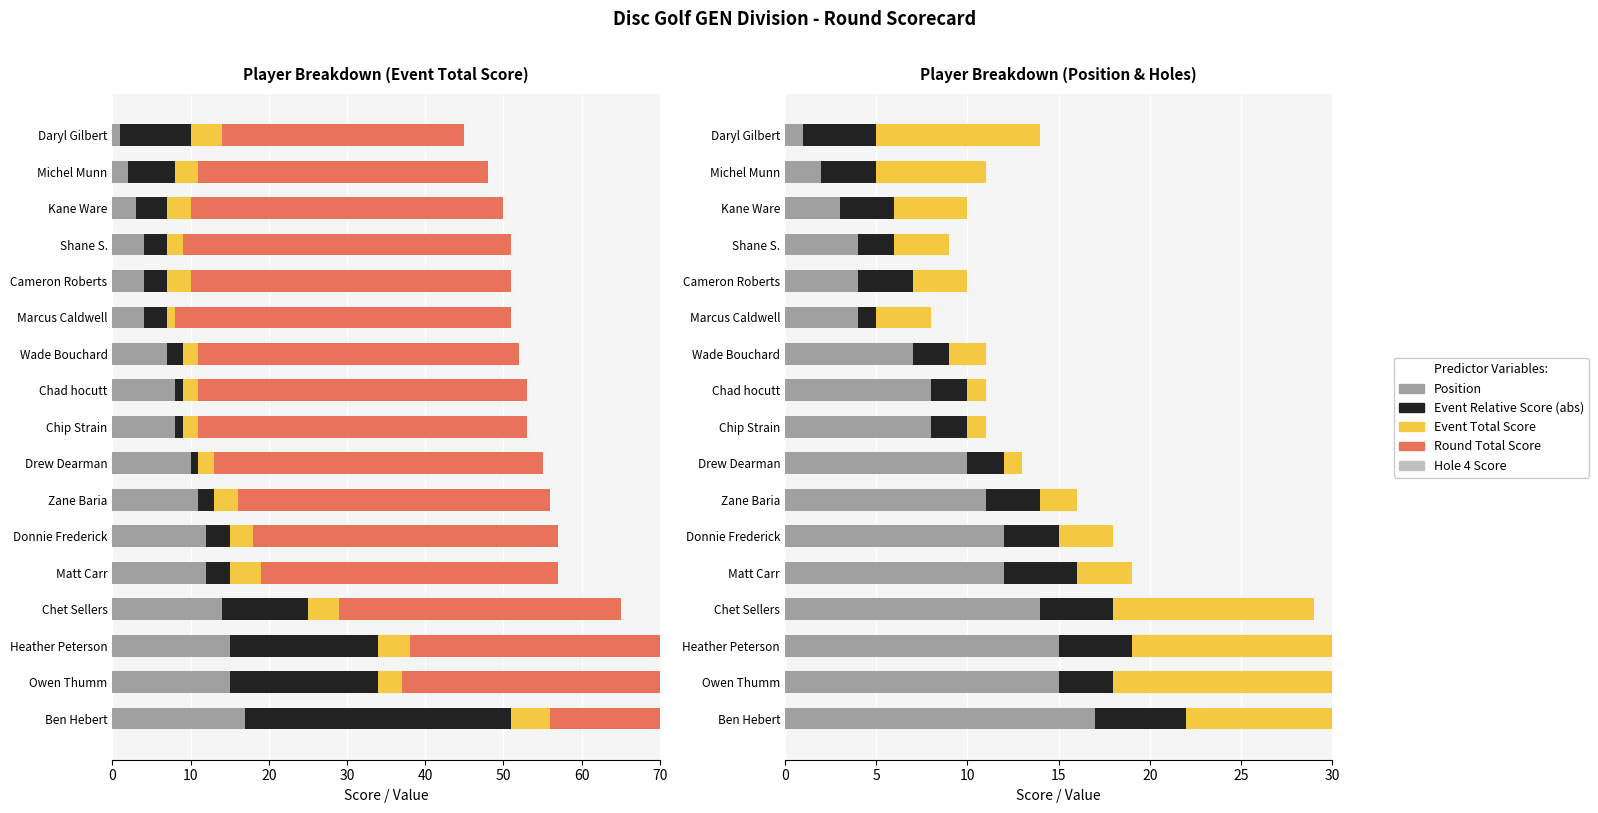

Reading right to left, transcribe all the data shown in this chart.

Position: 17	15	15	14	12	12	11	10	8	8	7	4	4	4	3	2	1
Event Relative Score (abs): 34	19	19	11	3	3	2	1	1	1	2	3	3	3	4	6	9
Event Total Score segment: 5	3	4	4	4	3	3	2	2	2	2	1	3	2	3	3	4
Remaining Score: 32	36	35	36	38	39	40	42	42	42	41	43	41	42	40	37	31
Hole 4 Score: 5	3	4	4	4	3	3	2	2	2	2	1	3	2	3	3	4
Abs Relative Score: 34	19	19	11	3	3	2	1	1	1	2	3	3	3	4	6	9